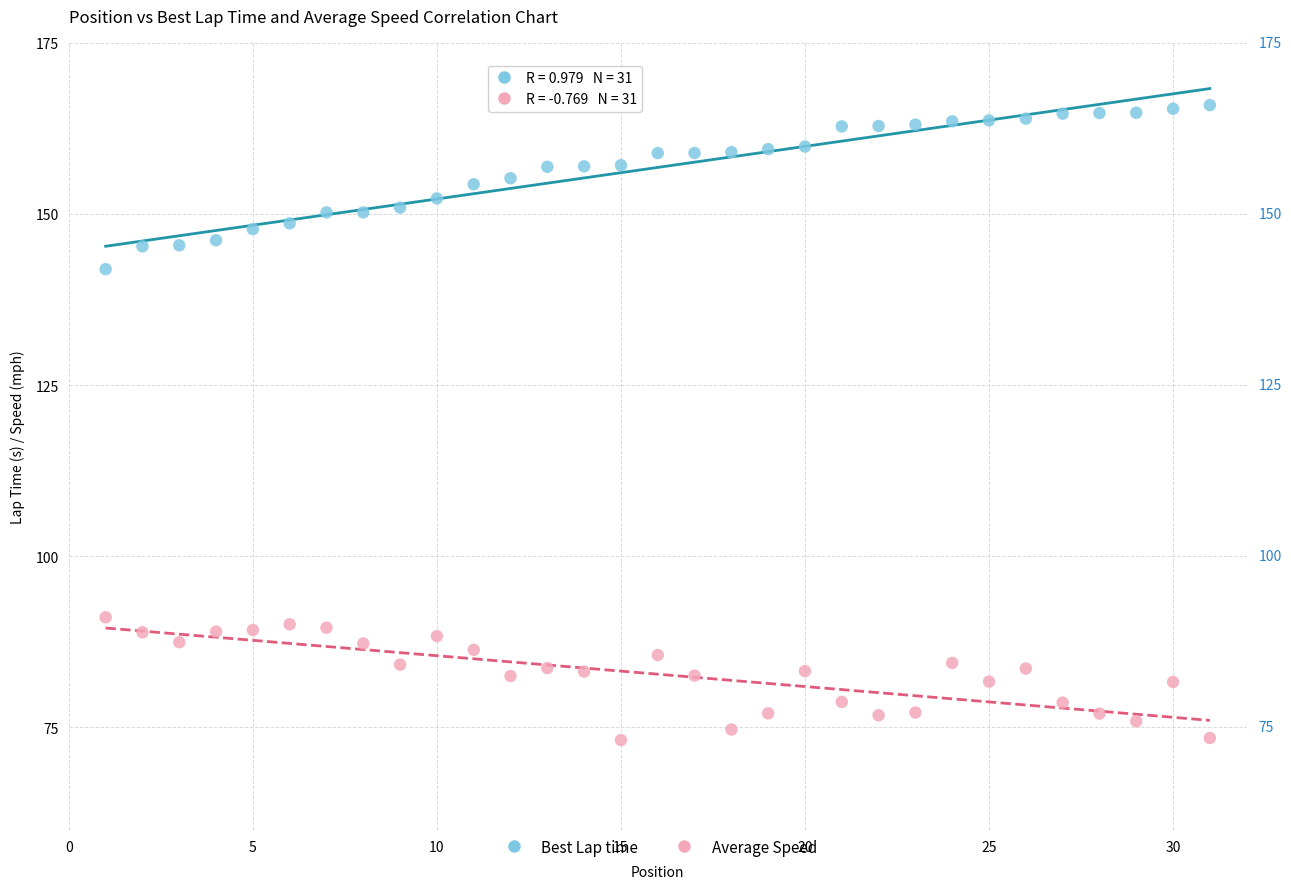

Across all data points, what is the range of X values (max minus min)?

30.0